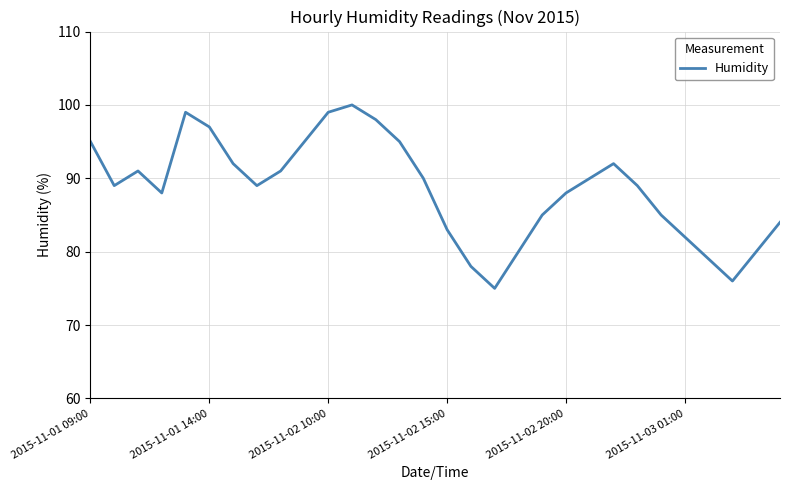

Does the chart have visible grid lines?

Yes